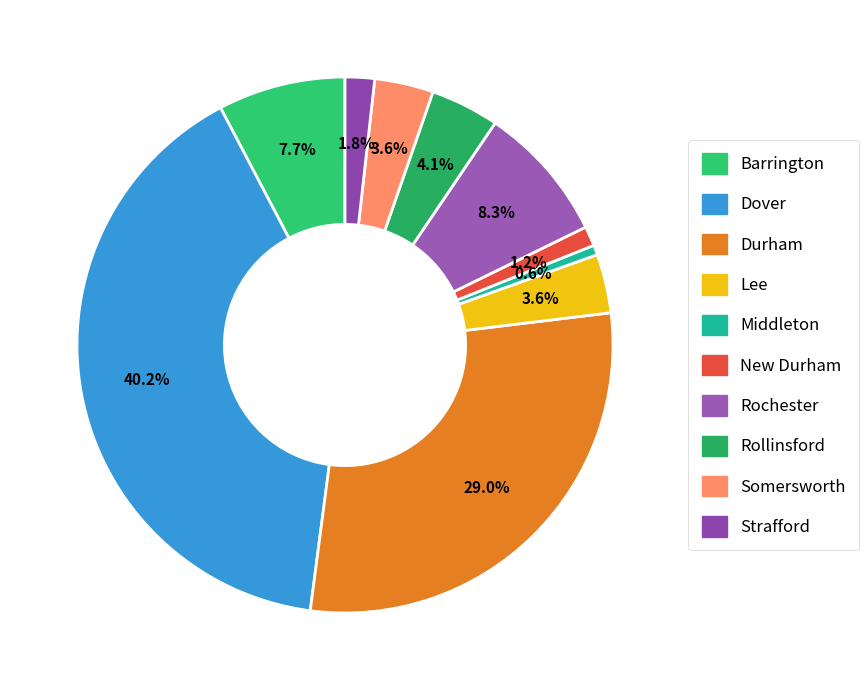

Rank the categories by value from highest to lowest.

Dover, Durham, Rochester, Barrington, Rollinsford, Lee, Somersworth, Strafford, New Durham, Middleton